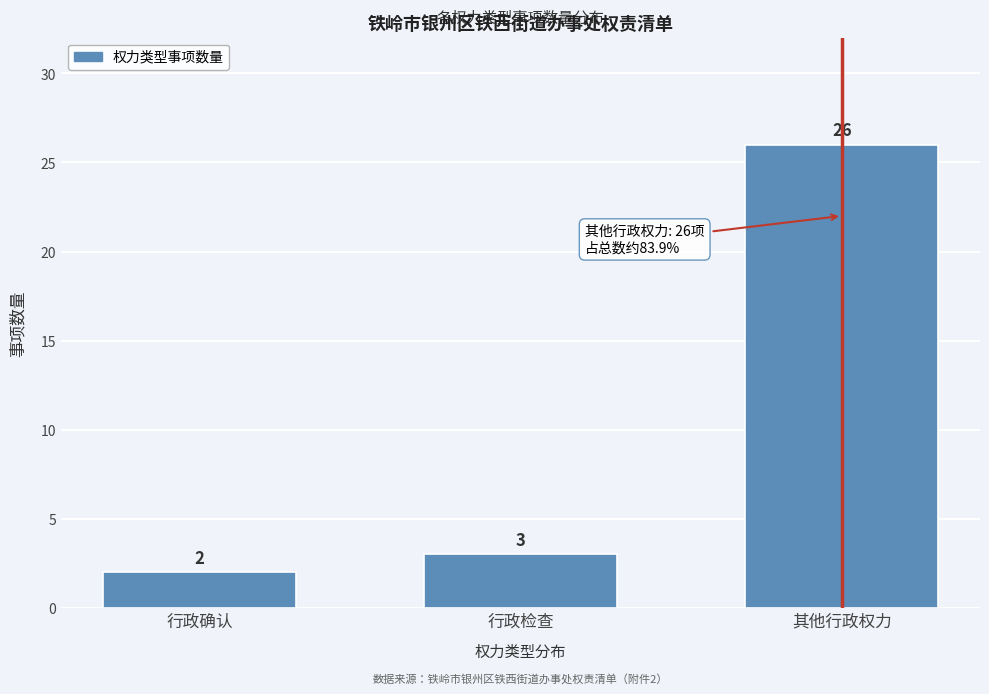

Reading left to right, list all the values displayed in this chart.

行政确认=2	行政检查=3	其他行政权力=26